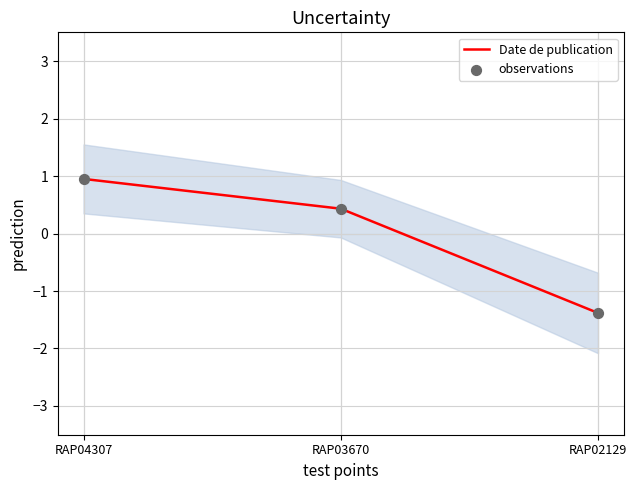

Which series contains the lowest Y value?

Date de publication